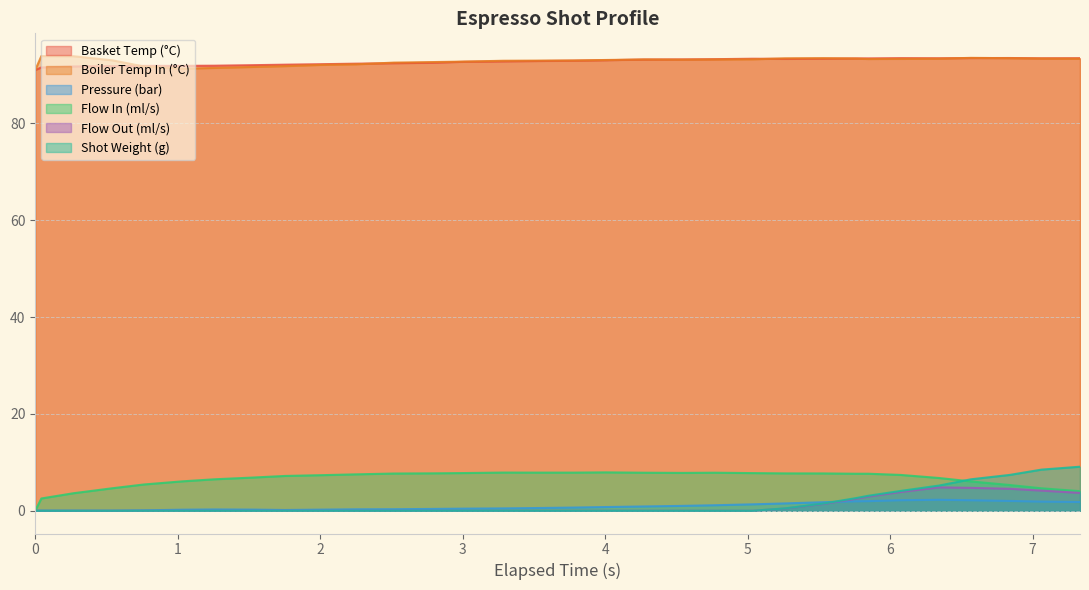

Which series has the largest range (max minus min)?

Shot Weight (g)